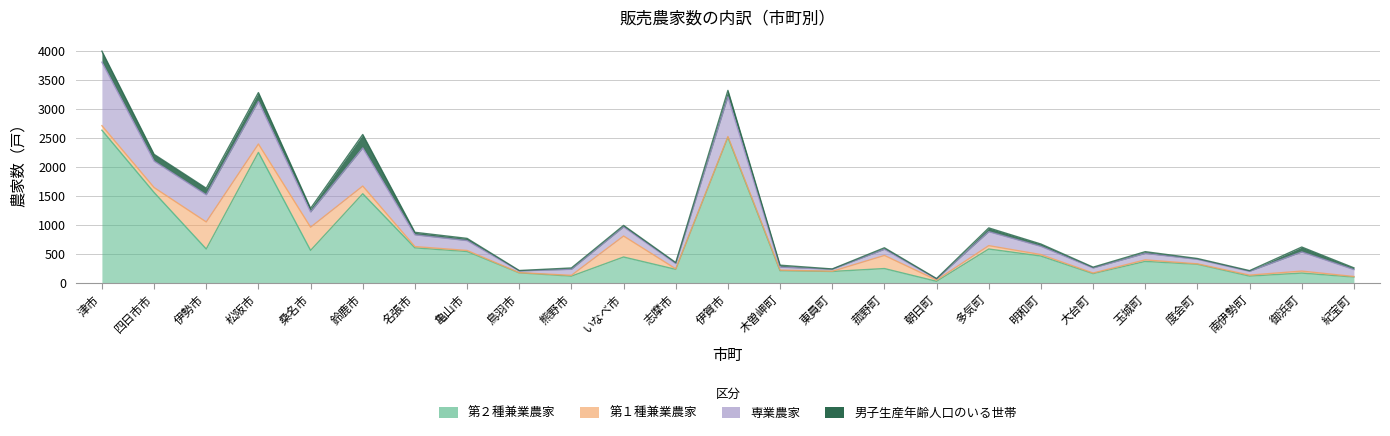

Which series has the widest spread of values?

第２種兼業農家